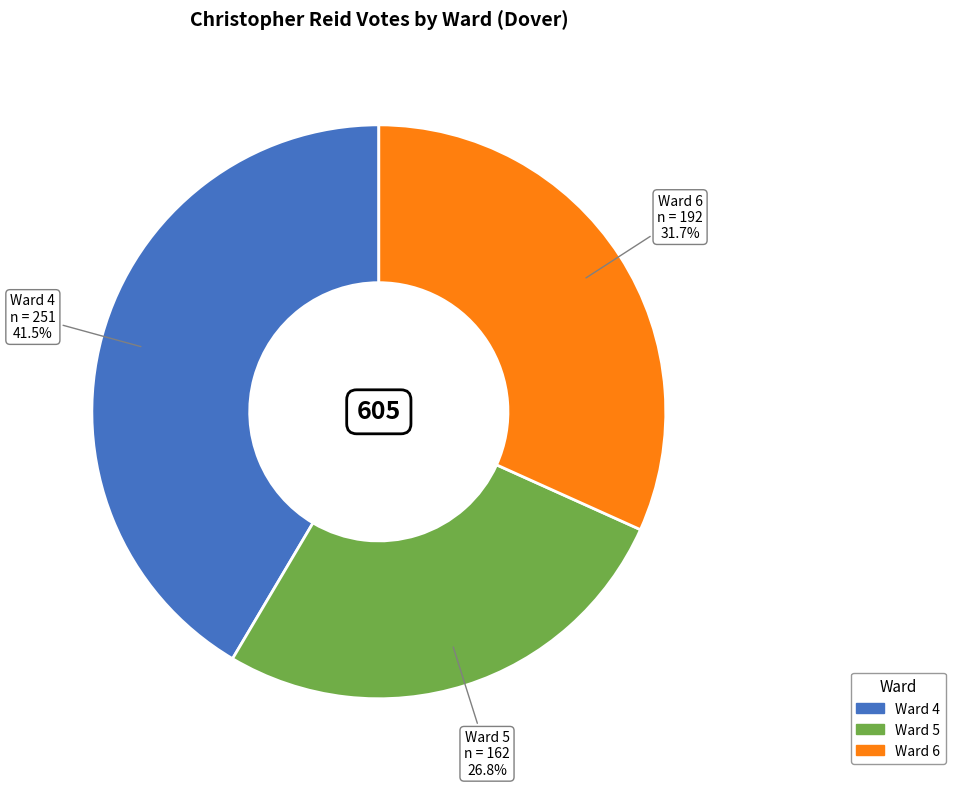

Does Ward 4 account for over 50% of the chart?

No